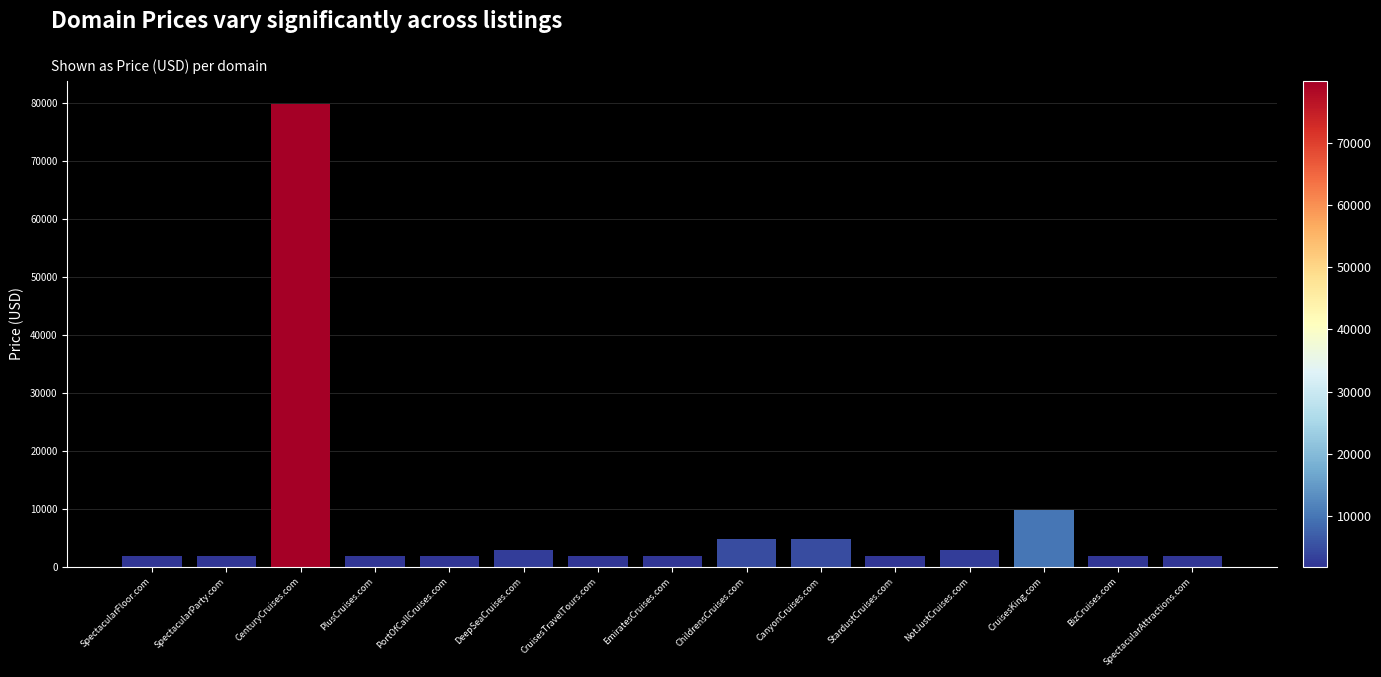

What is the value of the 2nd bar from the left?

1888